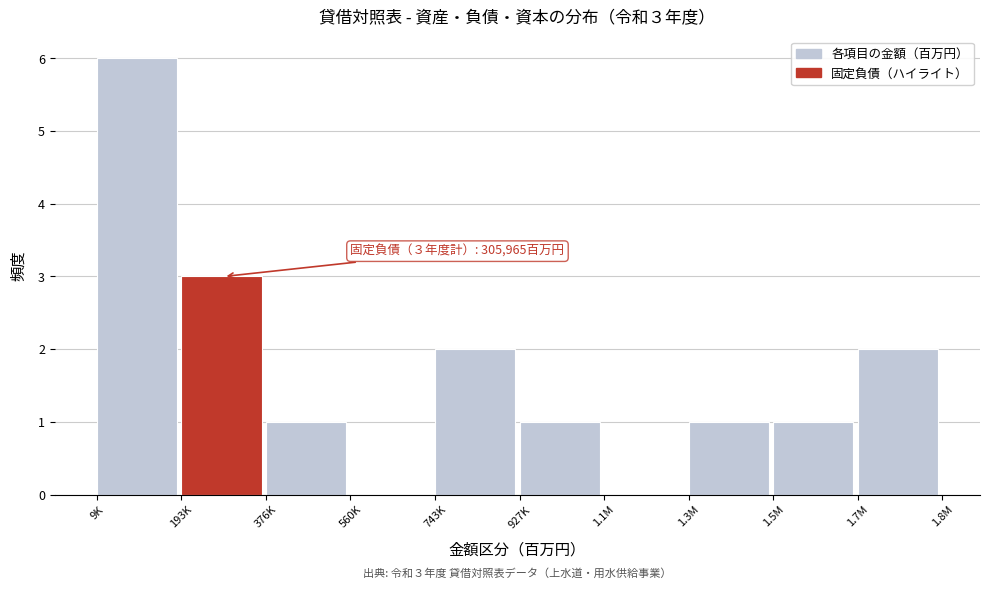

Reading left to right, transcribe all the data shown in this chart.

9K=6	193K=3	376K=1	560K=0	743K=2	927K=1	1.1M=0	1.3M=1	1.5M=1	1.7M=2